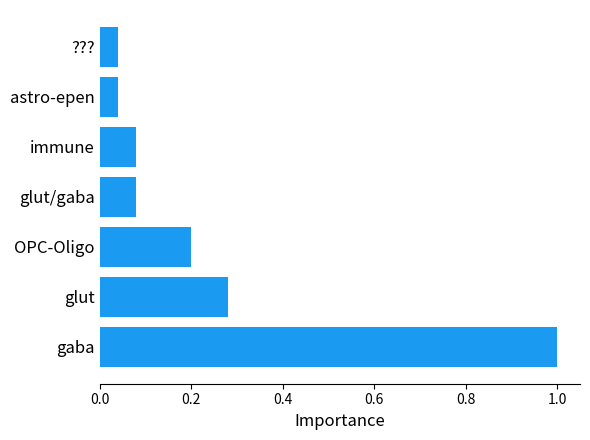

What is the difference between the maximum and minimum values?

1.0